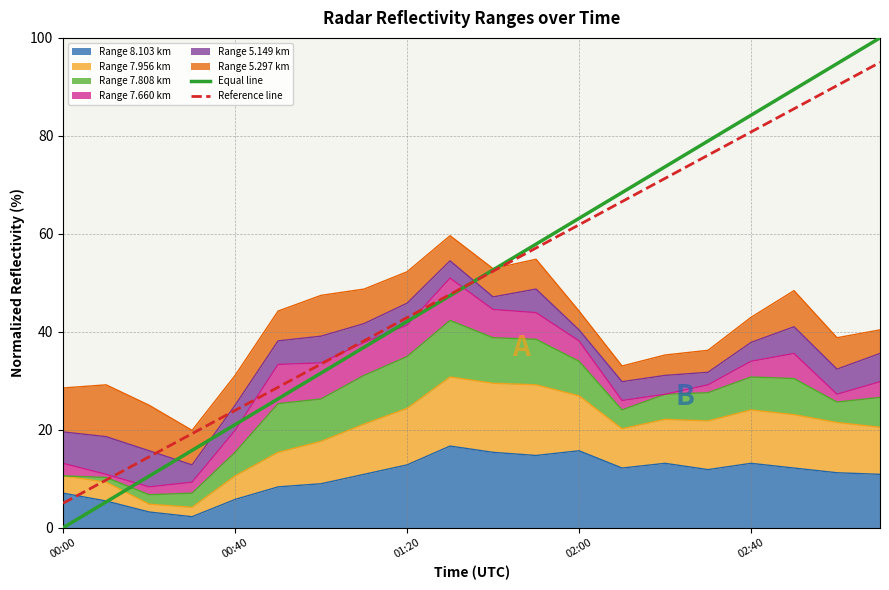

How many times do Reference line and Equal line cross each other?

1